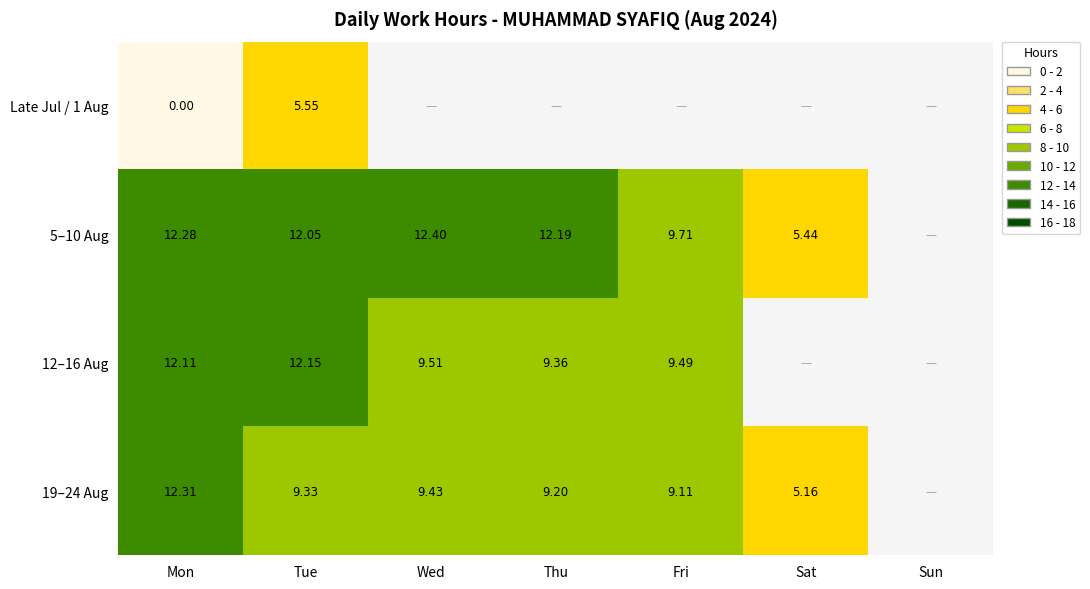

Is the value of 19–24 Aug at Sat greater than the value of 12–16 Aug at Mon?

No